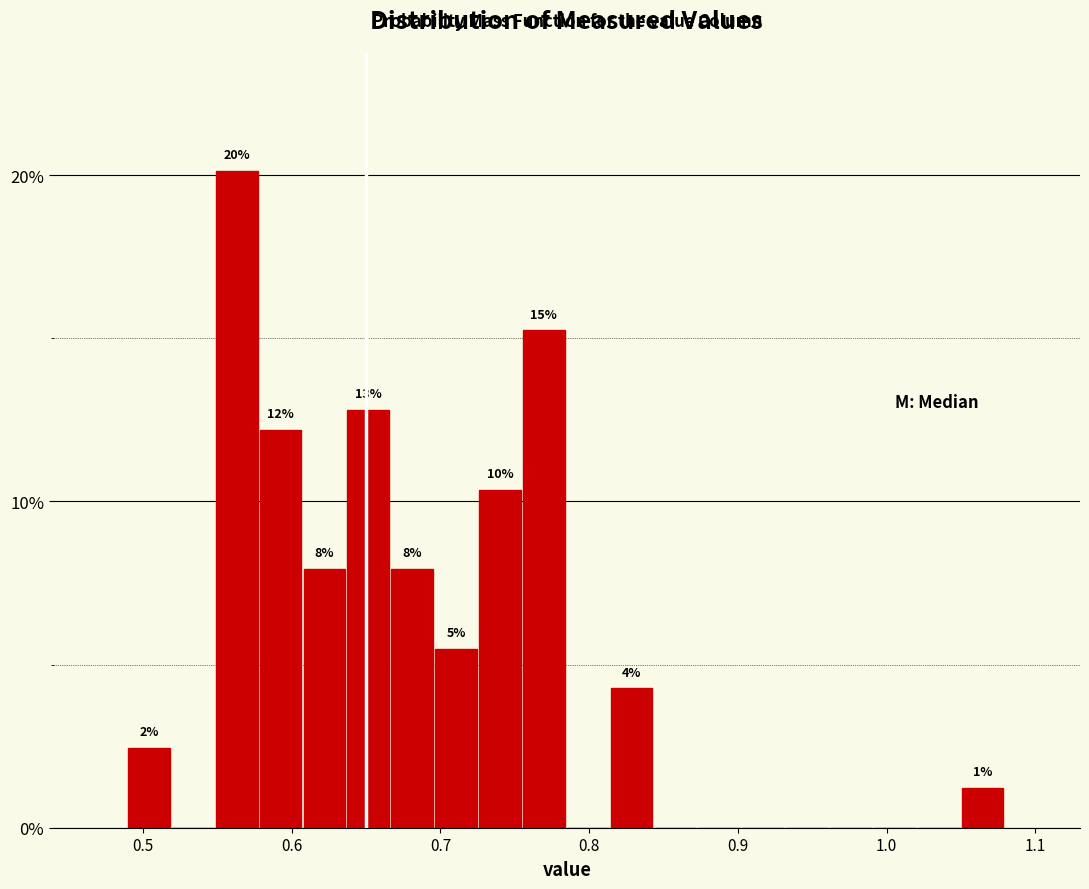

Around what value on the x-axis is the tallest bar? Give the approximate position of its centre, as read against the axis.

0.56